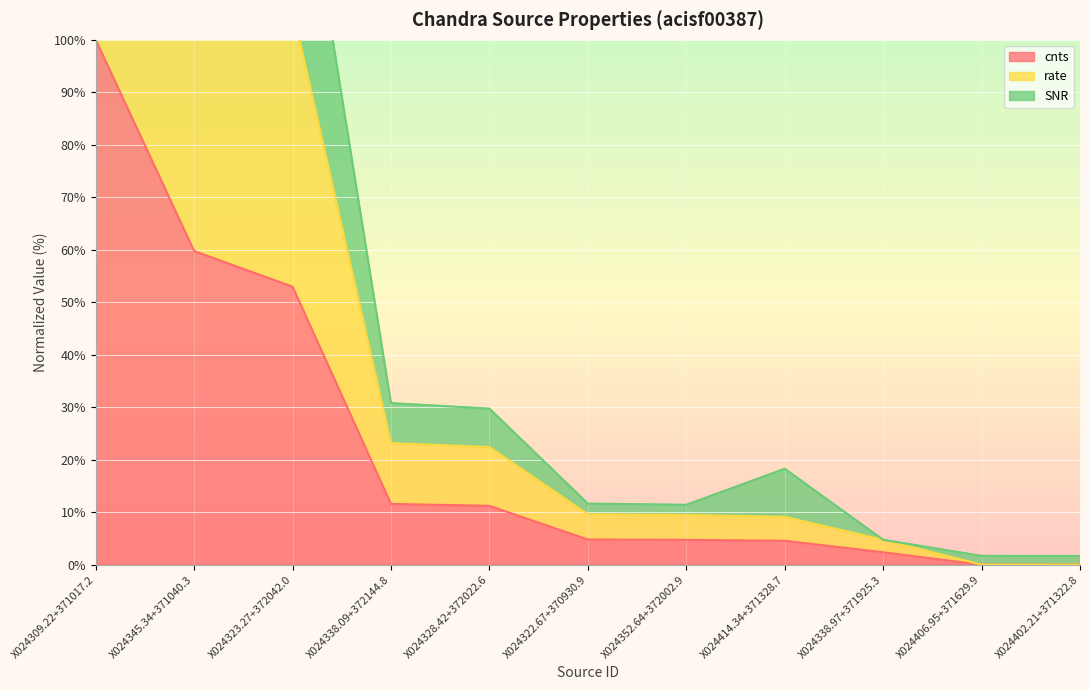

True or false: rate and cnts cross at least once.

False